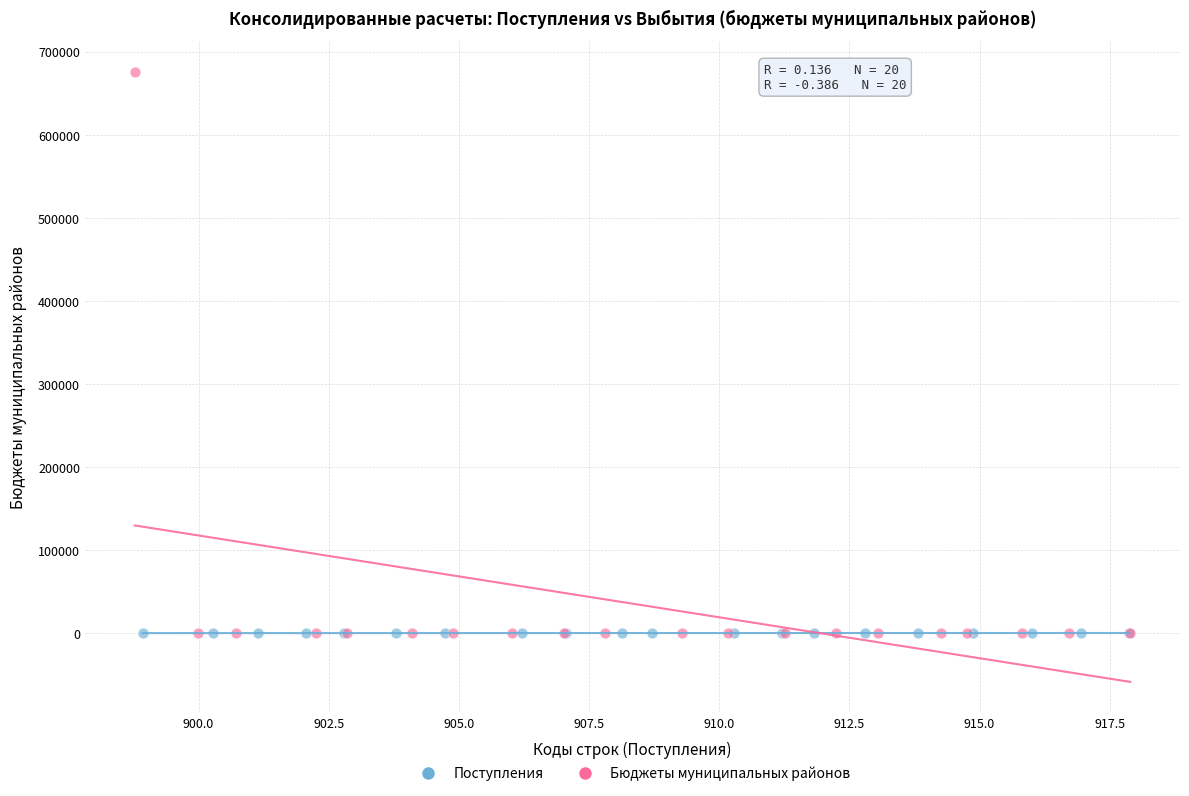

Which series has the largest Y range (max minus min)?

Бюджеты муниципальных районов